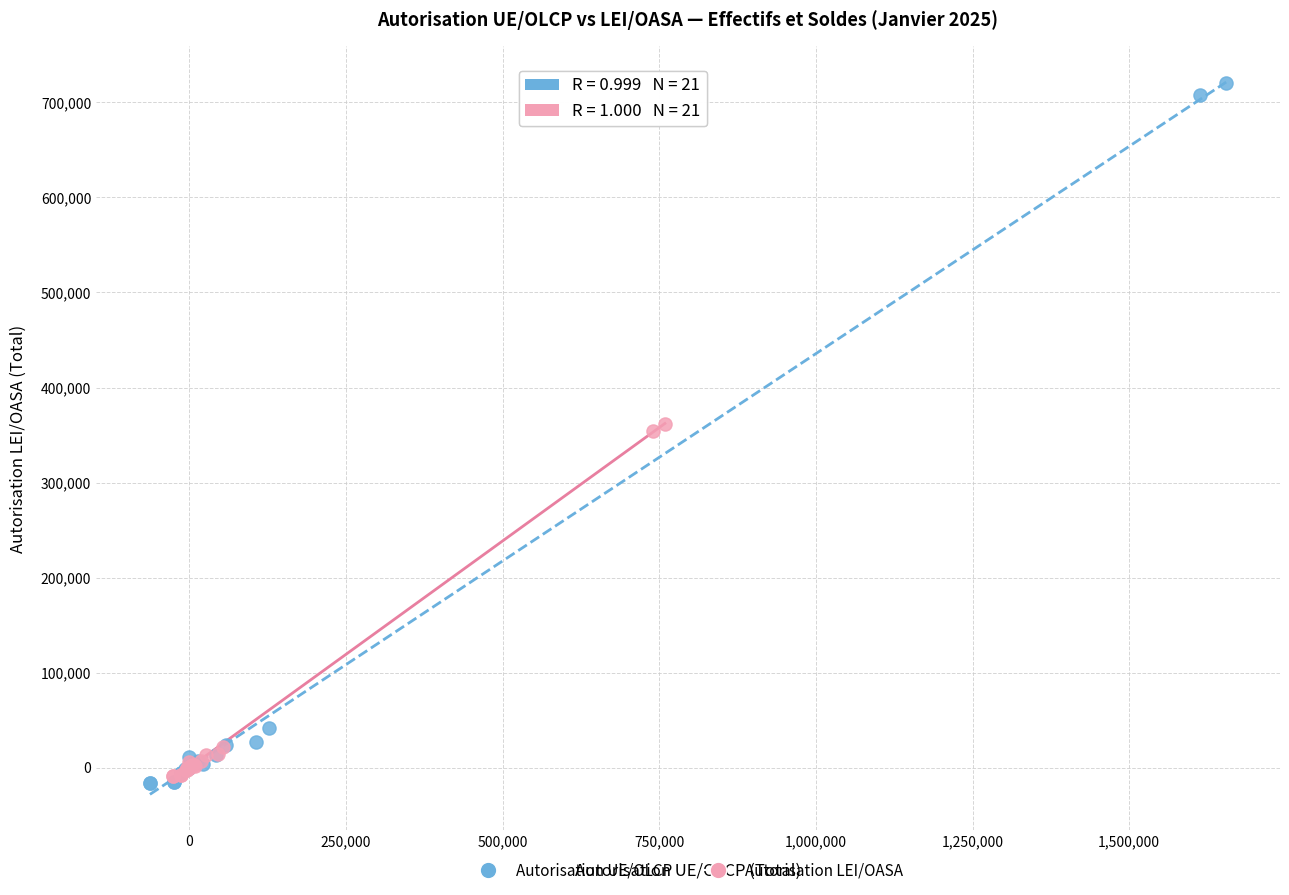

Which series reaches the maximum Y coordinate?

Autorisation UE/OLCP